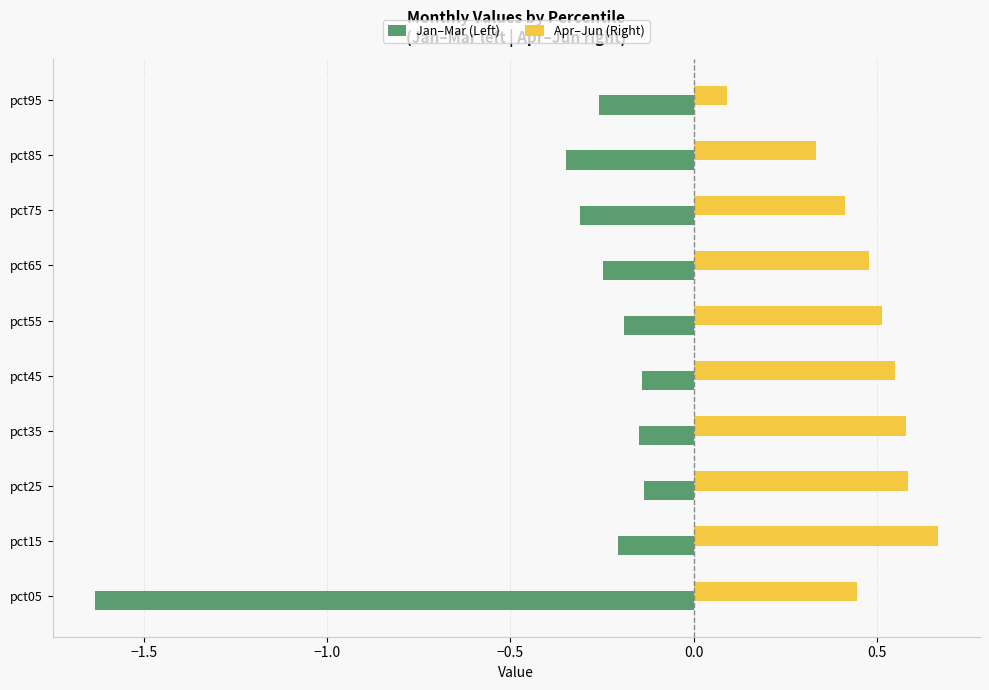

What are all the series names shown in the legend?

Jan–Mar (Left), Apr–Jun (Right)